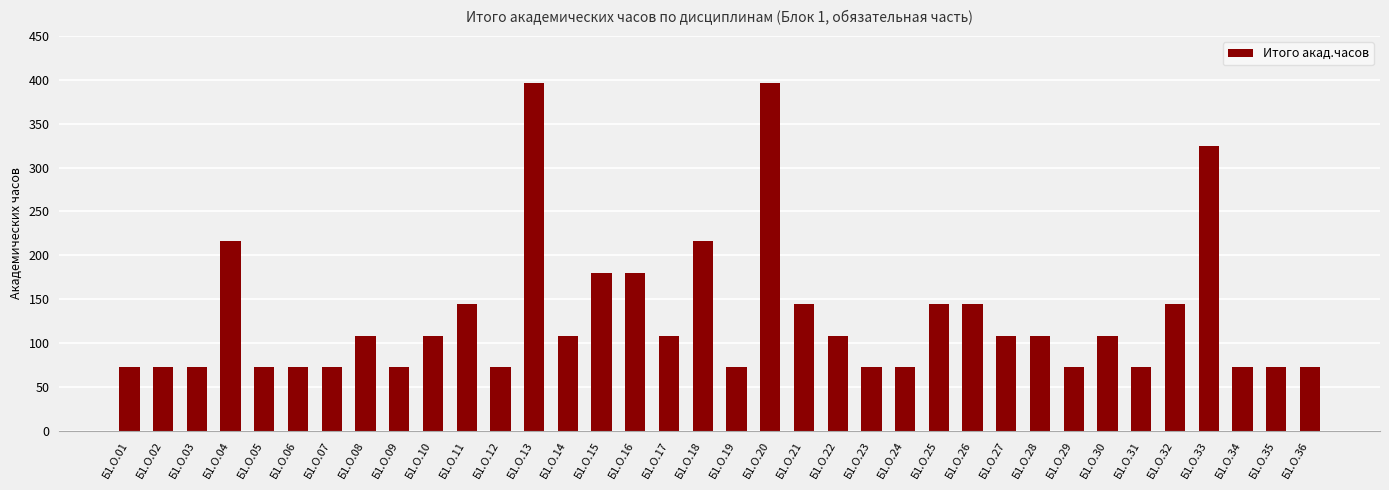

How many values are between 72 and 144?

29